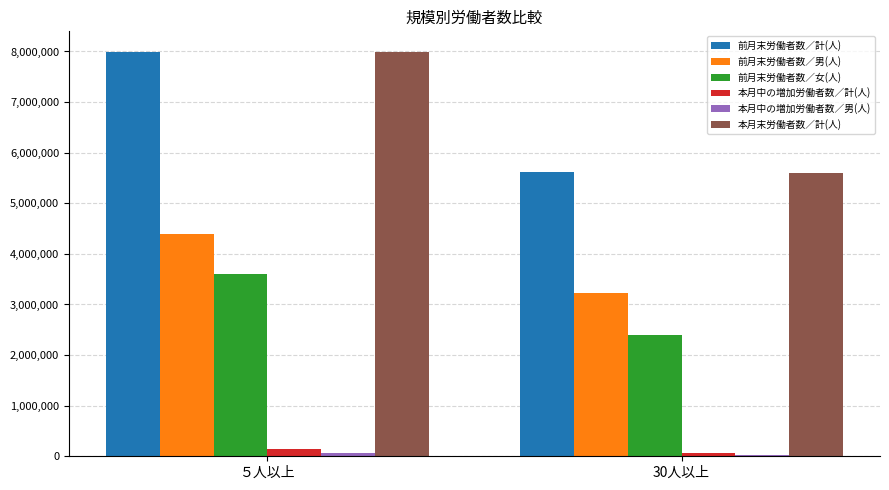

What is the minimum value for 前月末労働者数／計(人)?

5621027